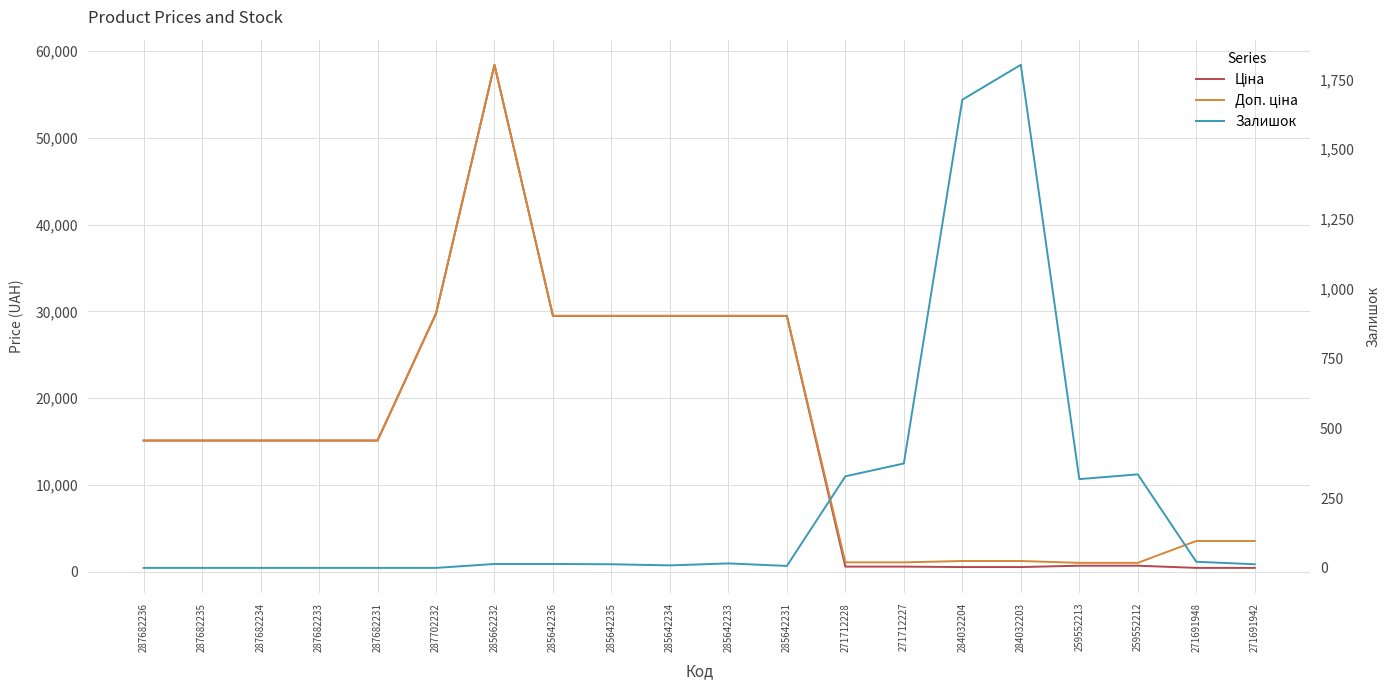

True or false: Ціна has more than 0 points higher than both neighbors.

True